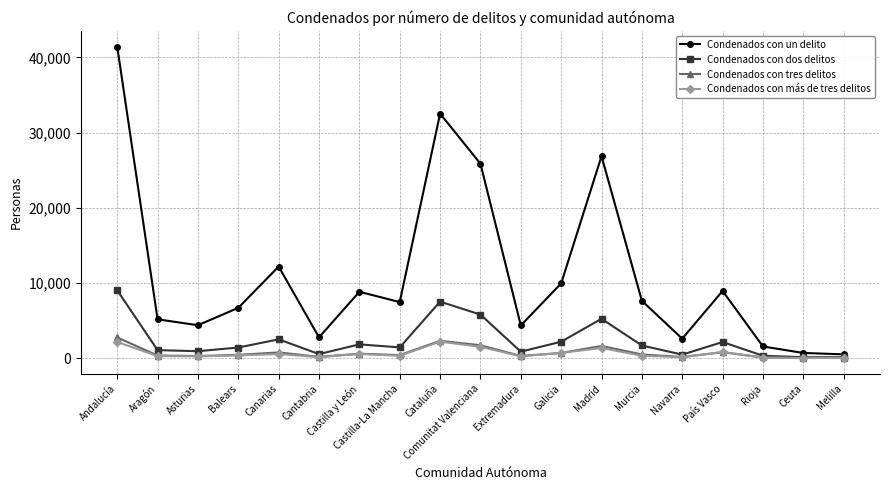

What is the label of the 2nd point from the right?

Ceuta